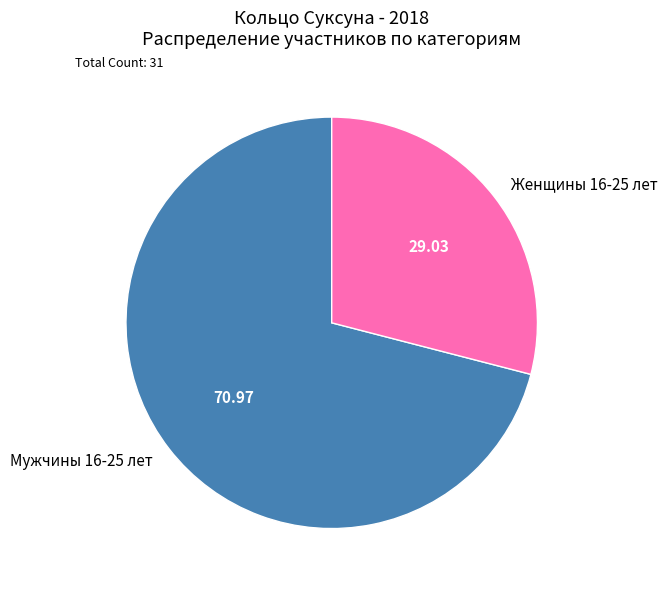

How many slices are in this pie chart?

2